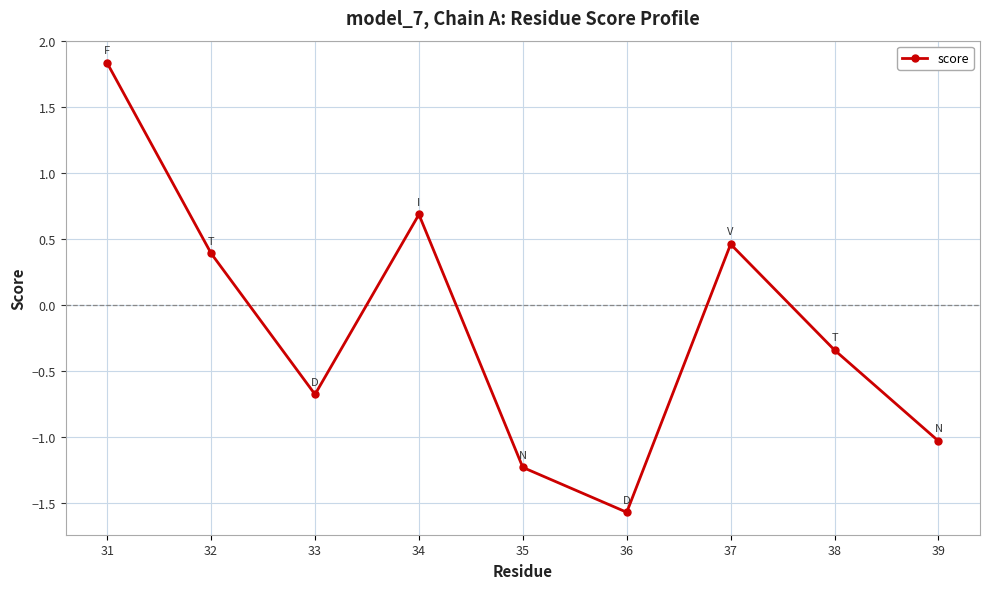

How many values are below zero?

5